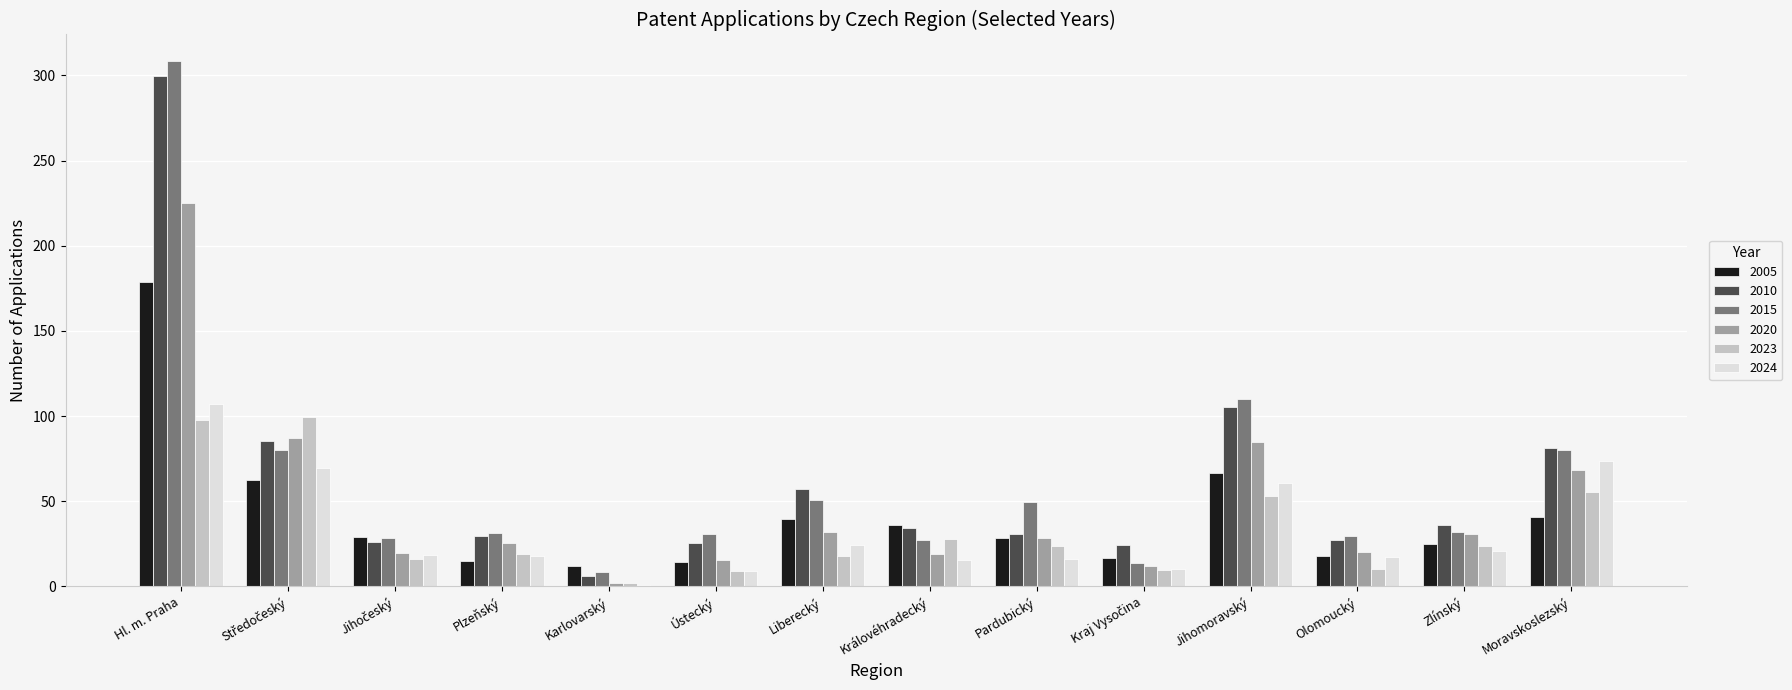

Which series has the widest spread of values?

2015